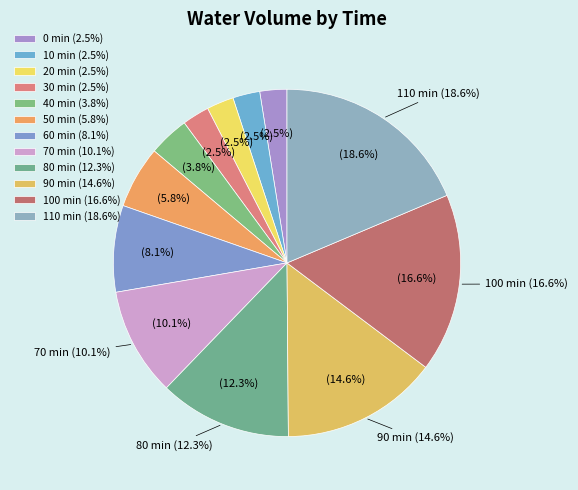

To the nearest percent, what is the difference between the largest and smallest slice percentages?

16%